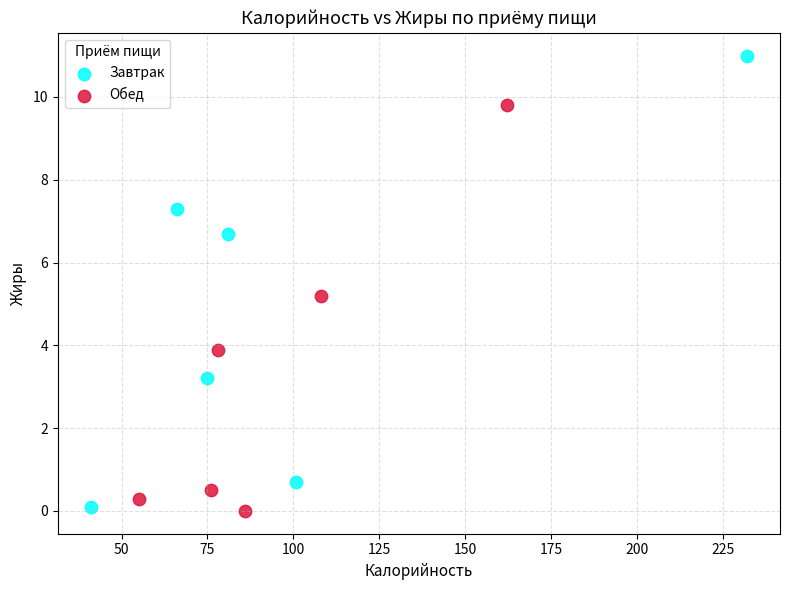

What are all the series names shown in the legend?

Завтрак, Обед